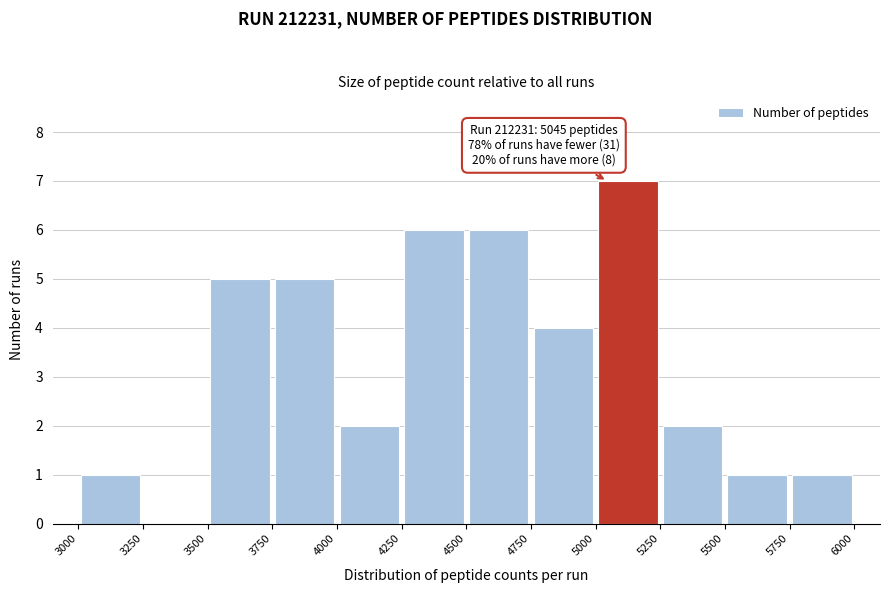

Which range on the x-axis has the tallest bar?

5000 to 5250